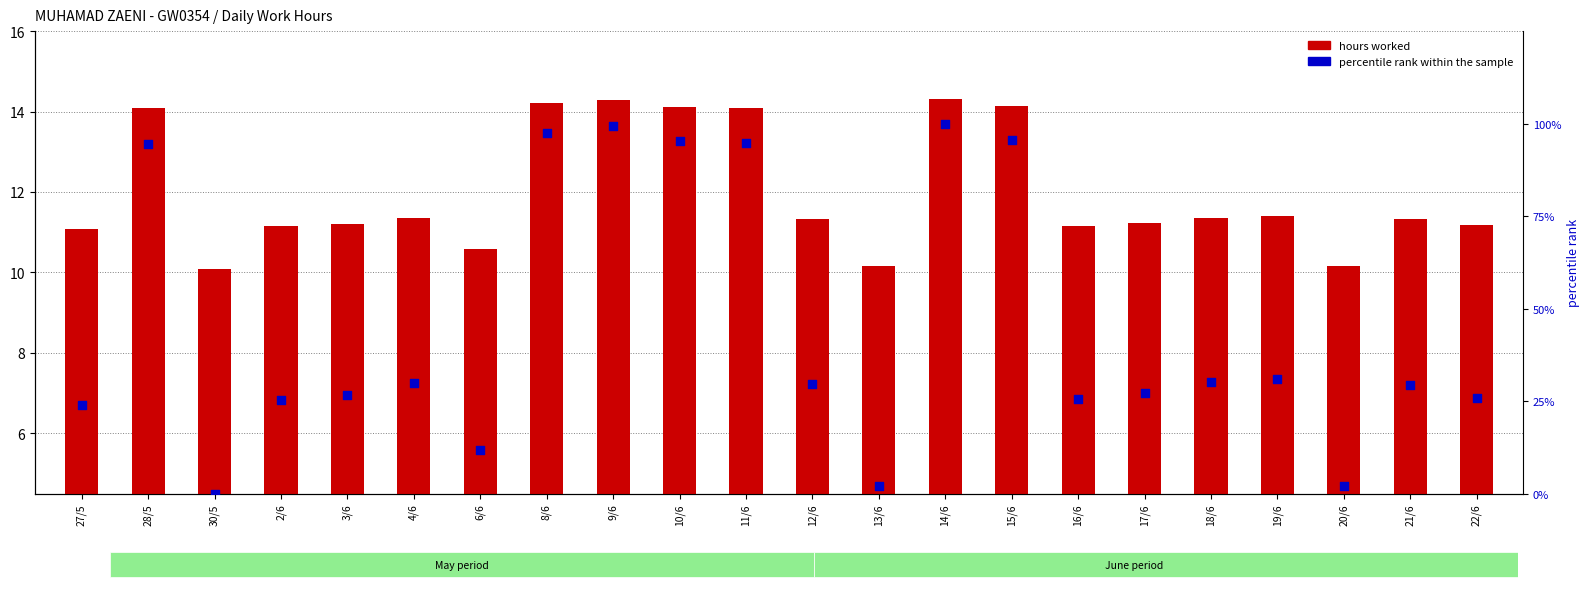

Which series has the largest total across all categories?

percentile rank within the sample